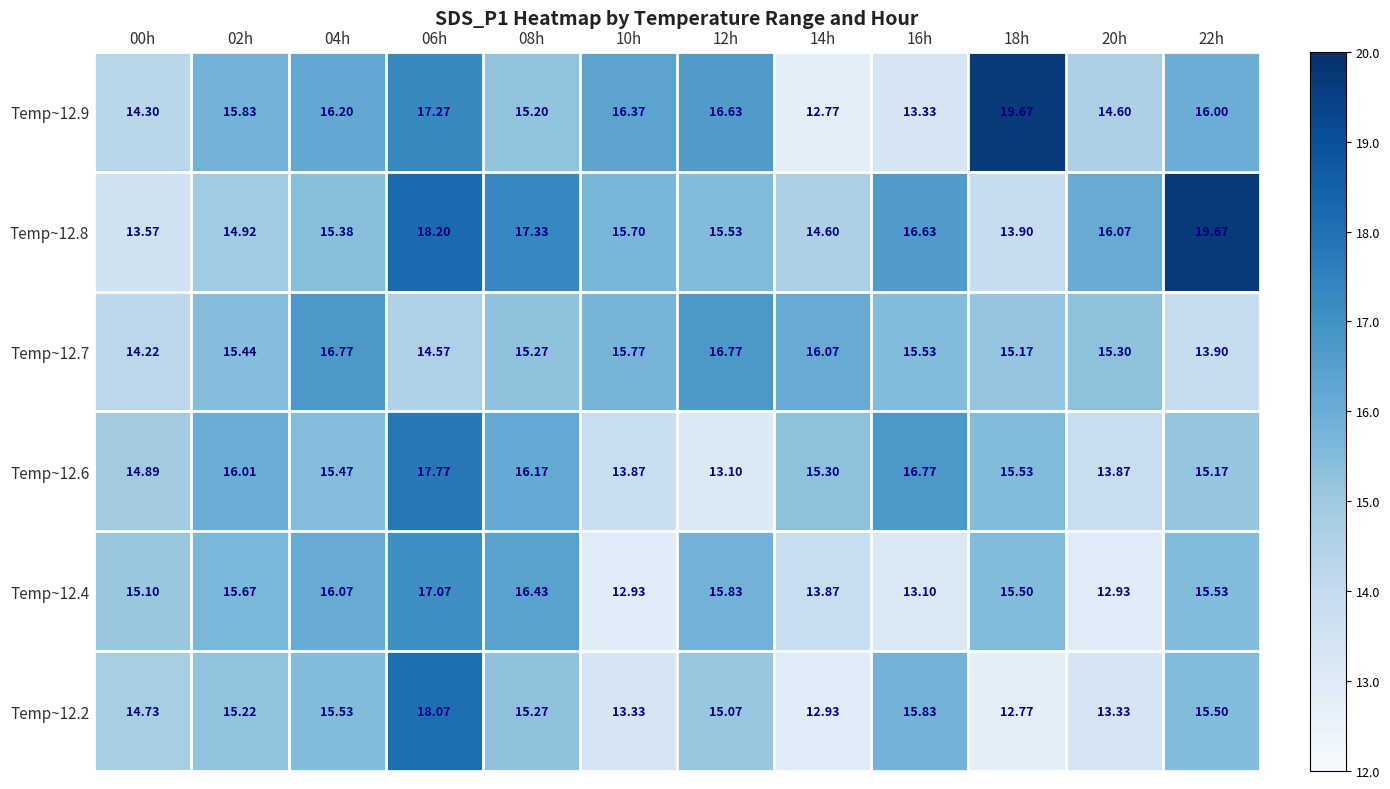

What is the minimum value shown in the chart?

12.8